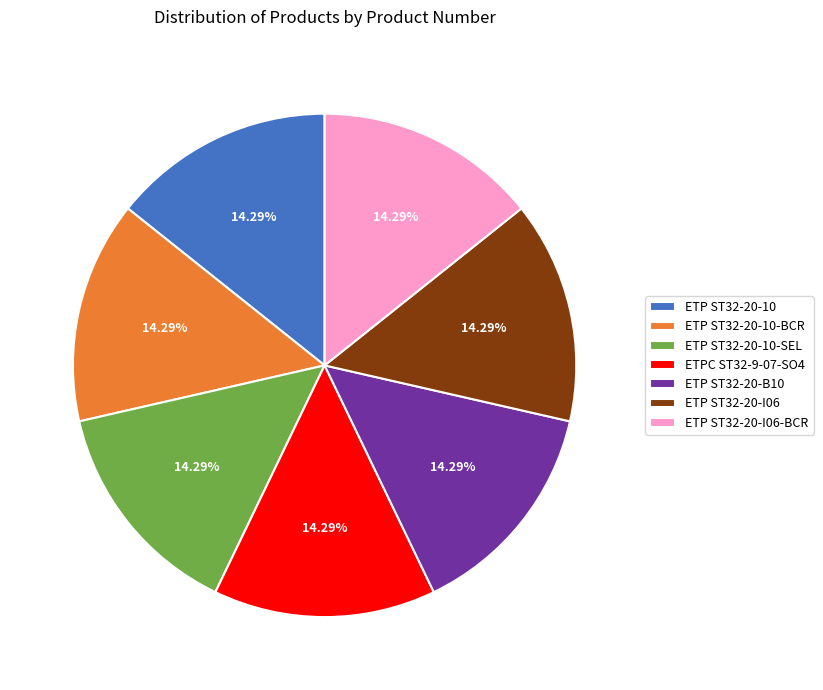

To the nearest percent, what percentage of the pie is ETPC ST32-9-07-SO4?

14%